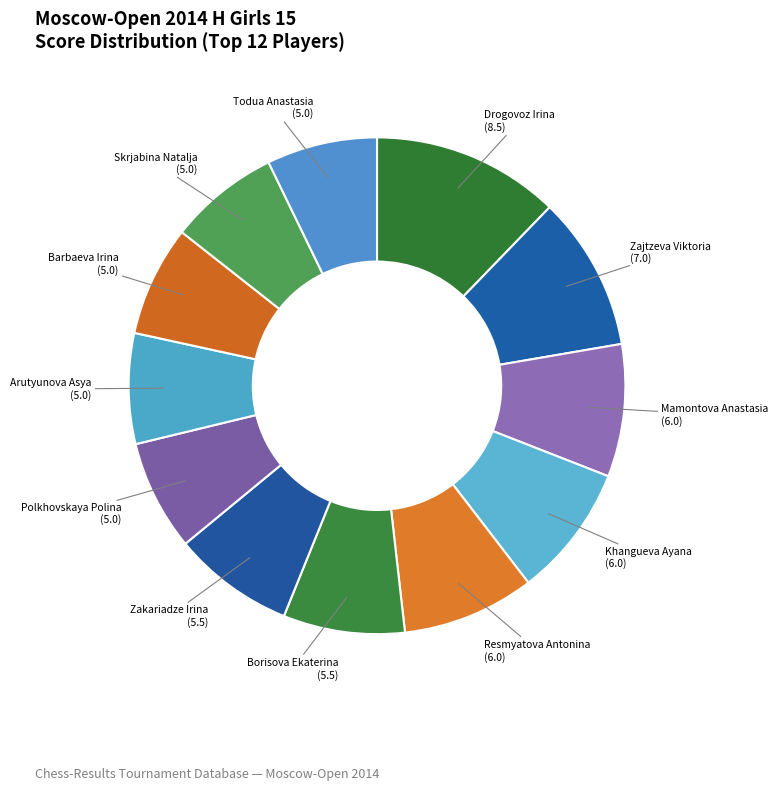

Is the sum of Mamontova Anastasia and Barbaeva Irina greater than half?

No